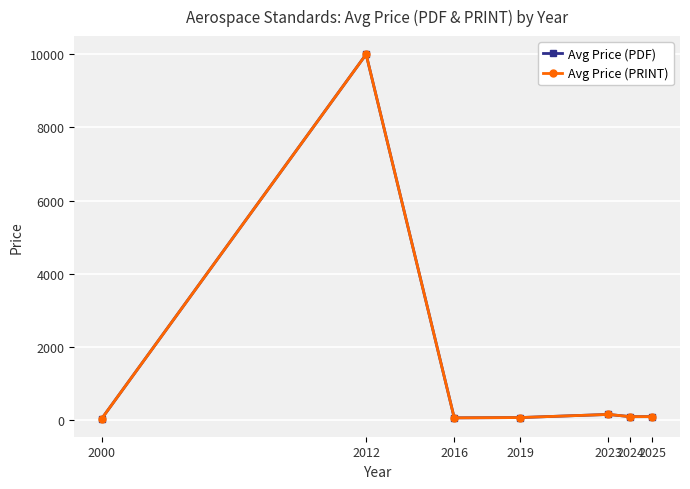

Does the chart have visible grid lines?

Yes